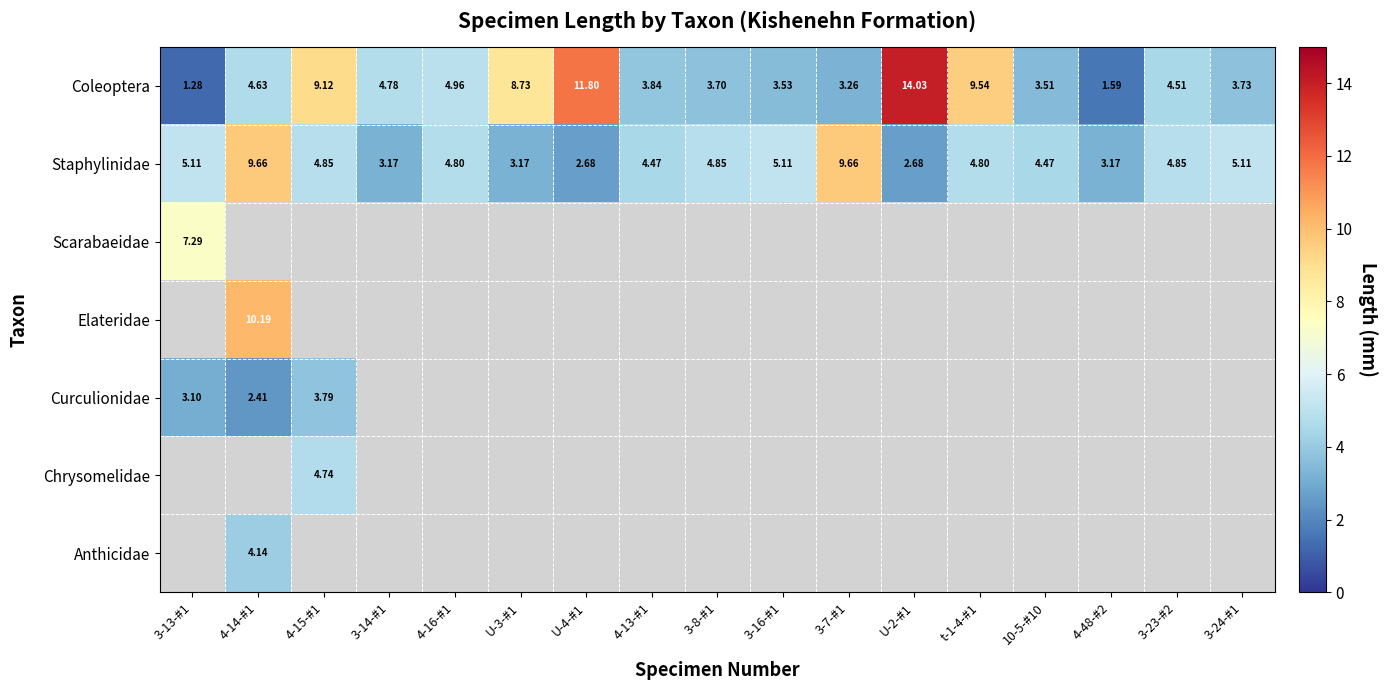

How many values in Anthicidae are above zero?

1